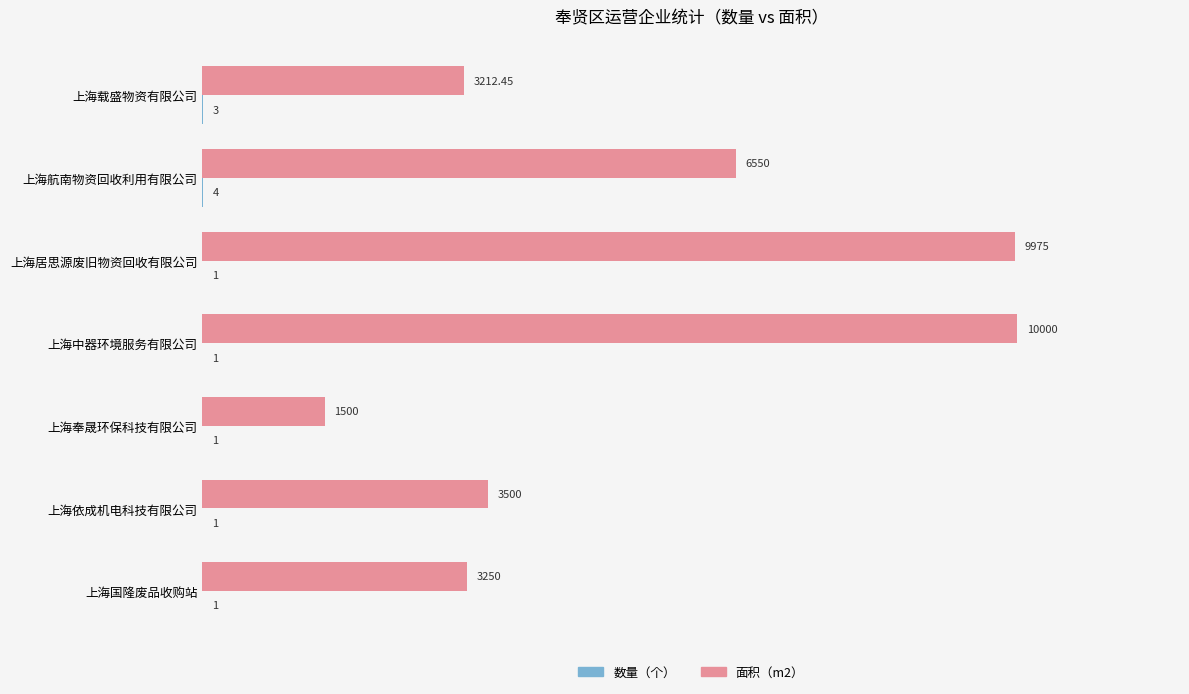

Which series has the widest spread of values?

面积（m2）